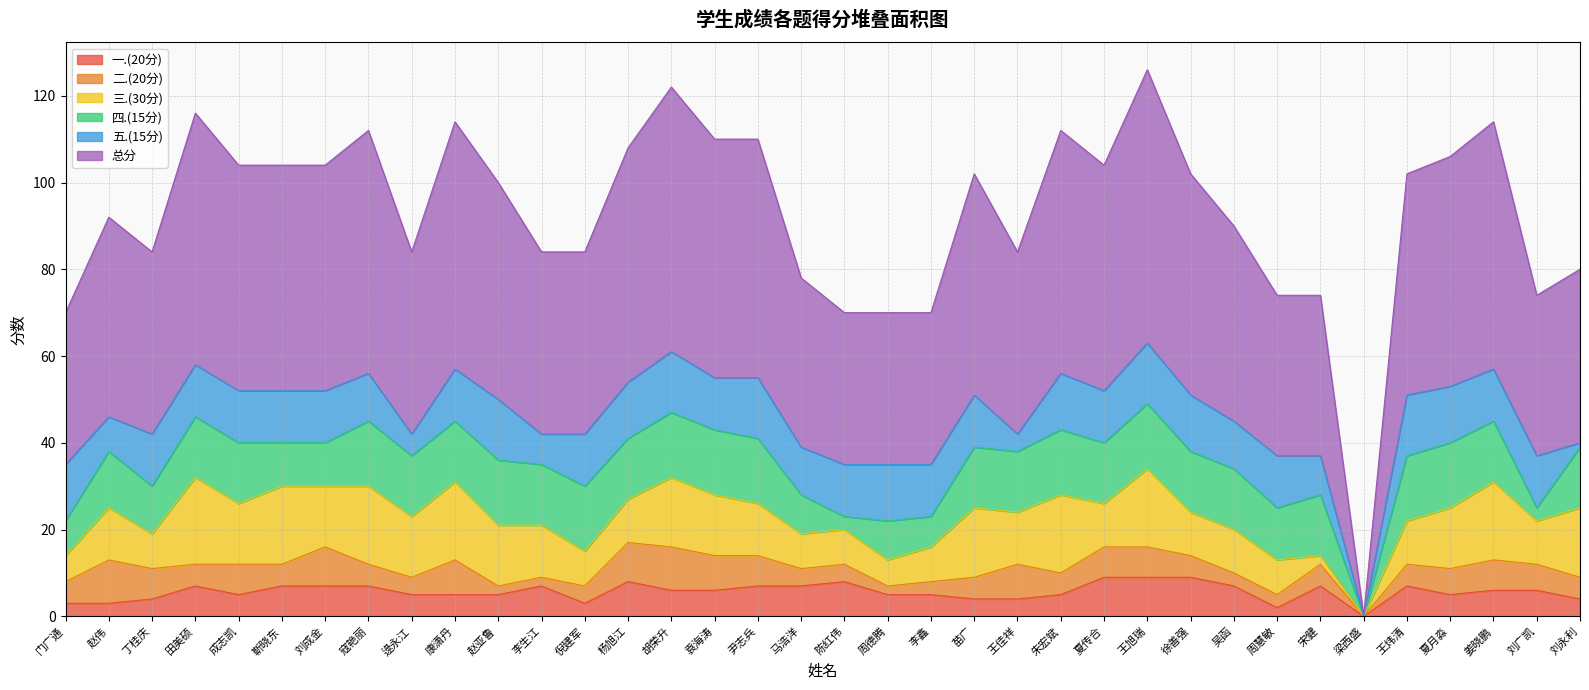

At 宋健, list the series in order from largest to smallest.

总分, 四.(15分), 五.(15分), 一.(20分), 二.(20分), 三.(30分)